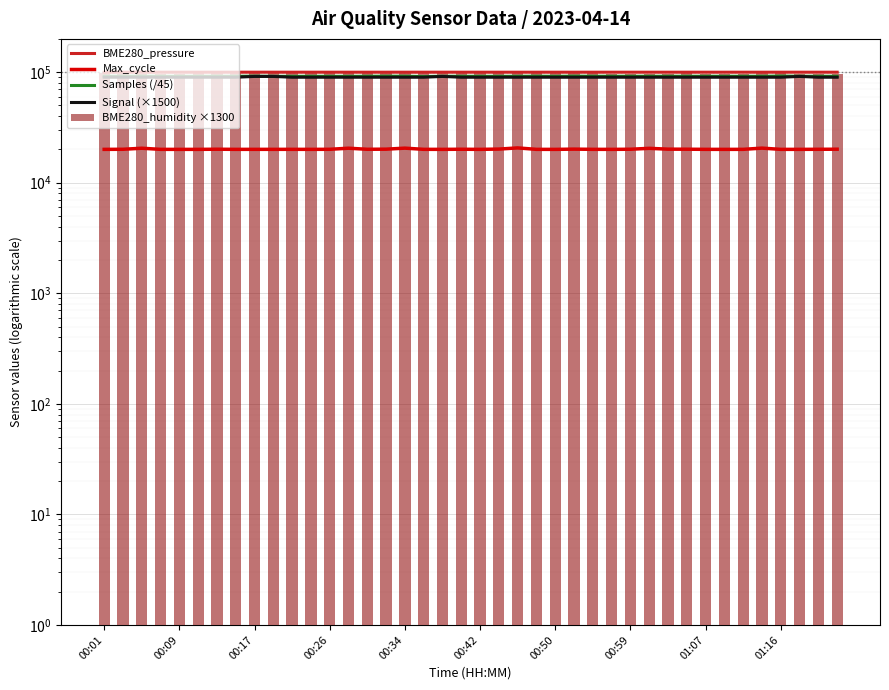

What is the difference between the maximum and minimum values in the Max_cycle series?

618.0